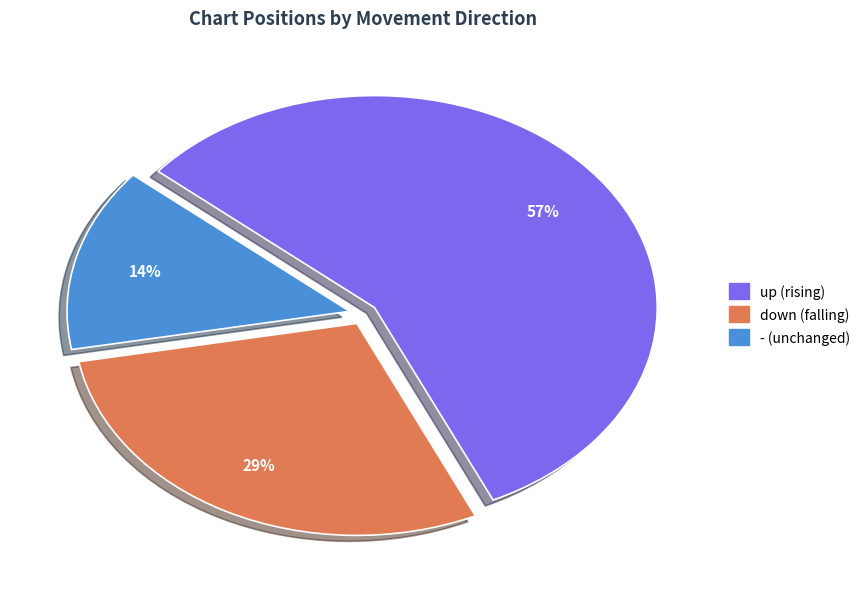

The - slice represents 14% of the pie. True or false?

True